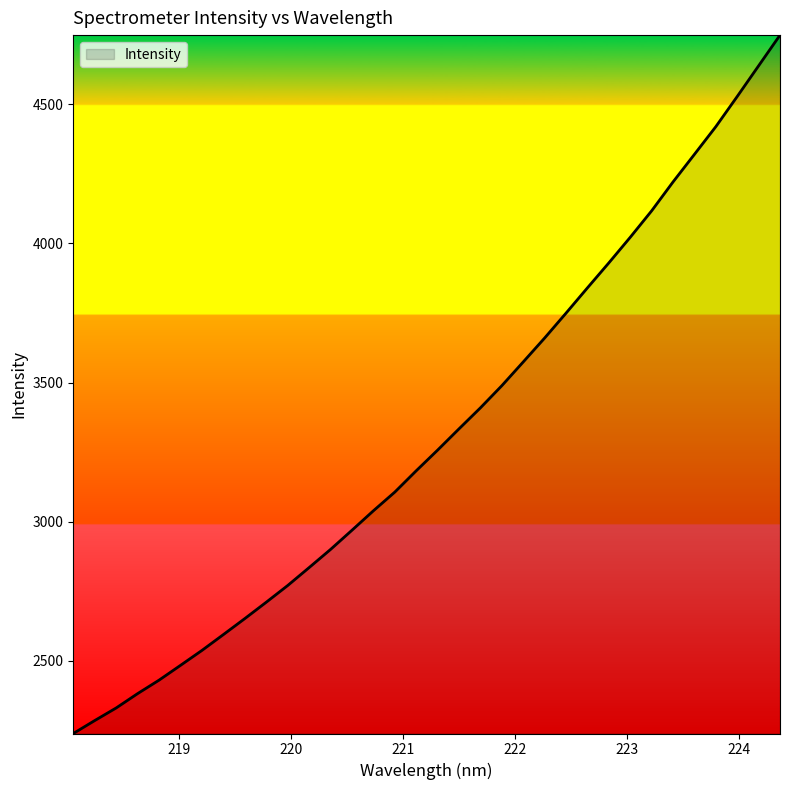

What is the maximum value shown in the chart?

4747.9